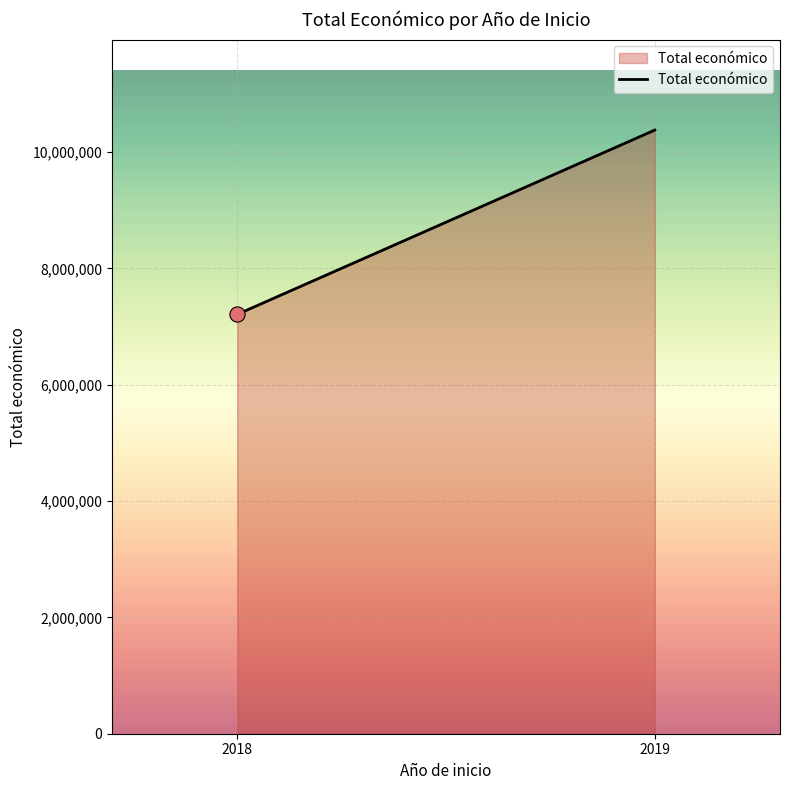

Which has a higher value, 2019 or 2018?

2019